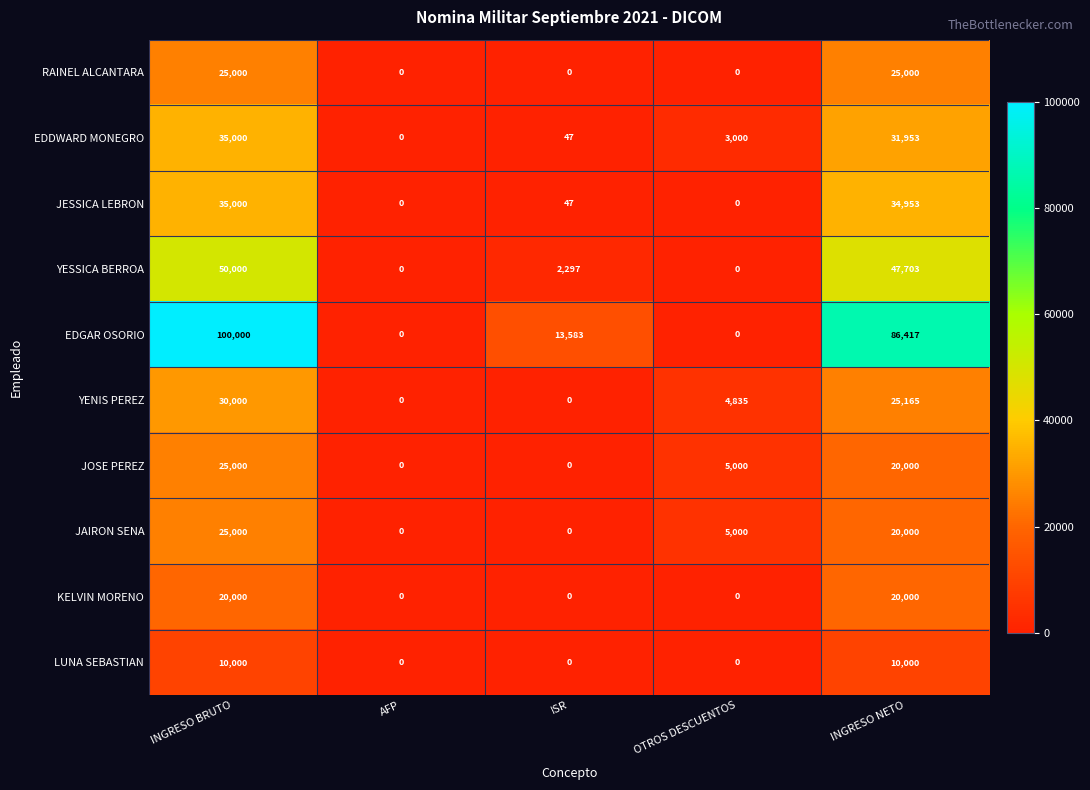

What is the difference between the maximum and minimum values in the EDGAR OSORIO series?

100000